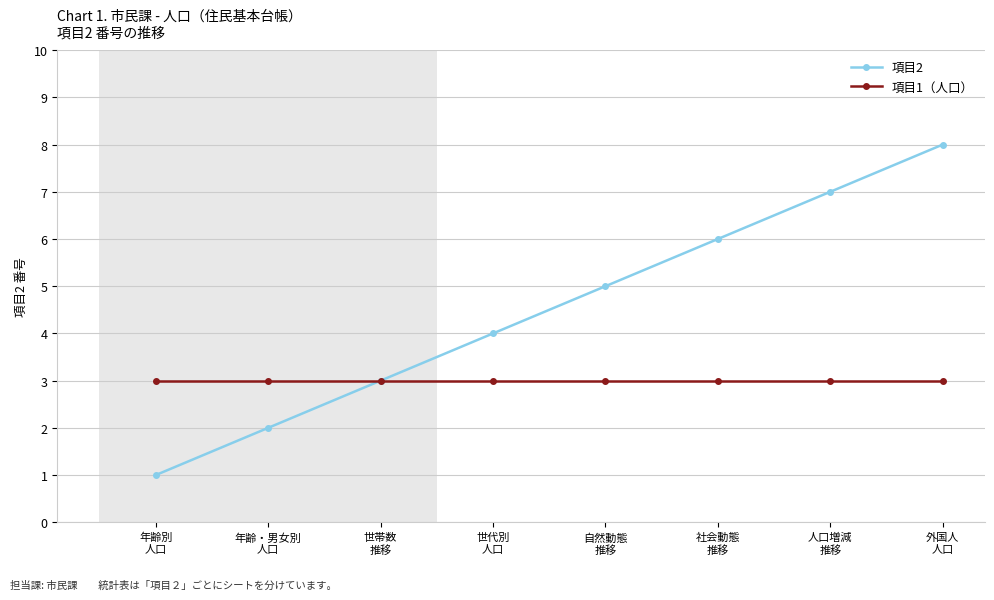

What is the label of the 5th point from the left?

自然動態
推移